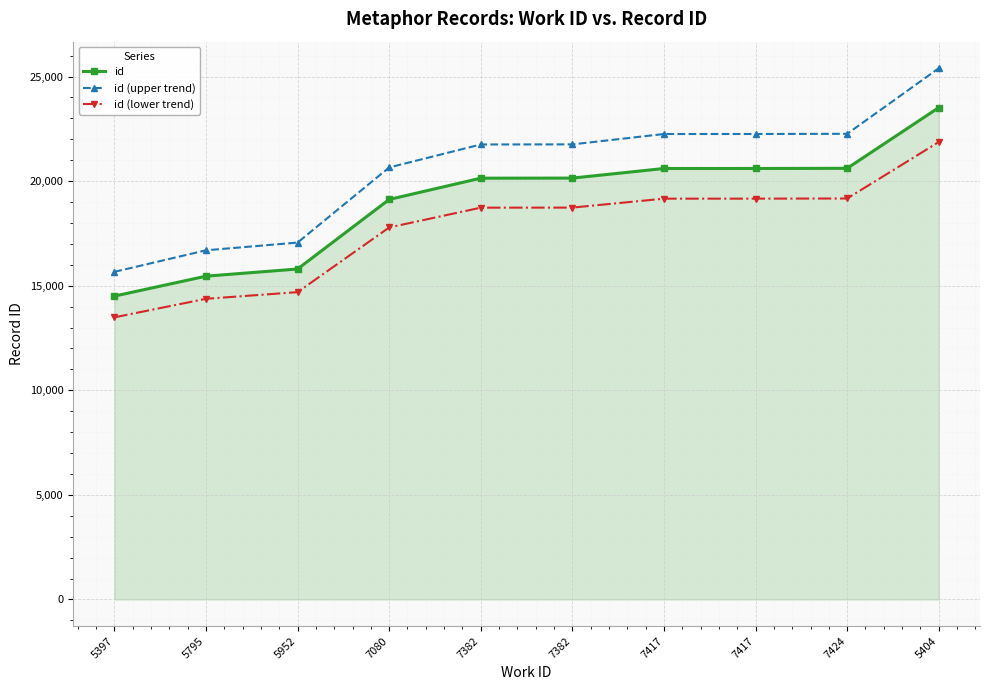

At which category does the chart reach its minimum across all series?

5397